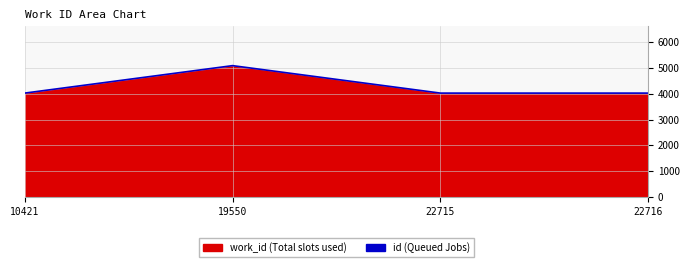

What is the minimum value shown in the chart?

4024